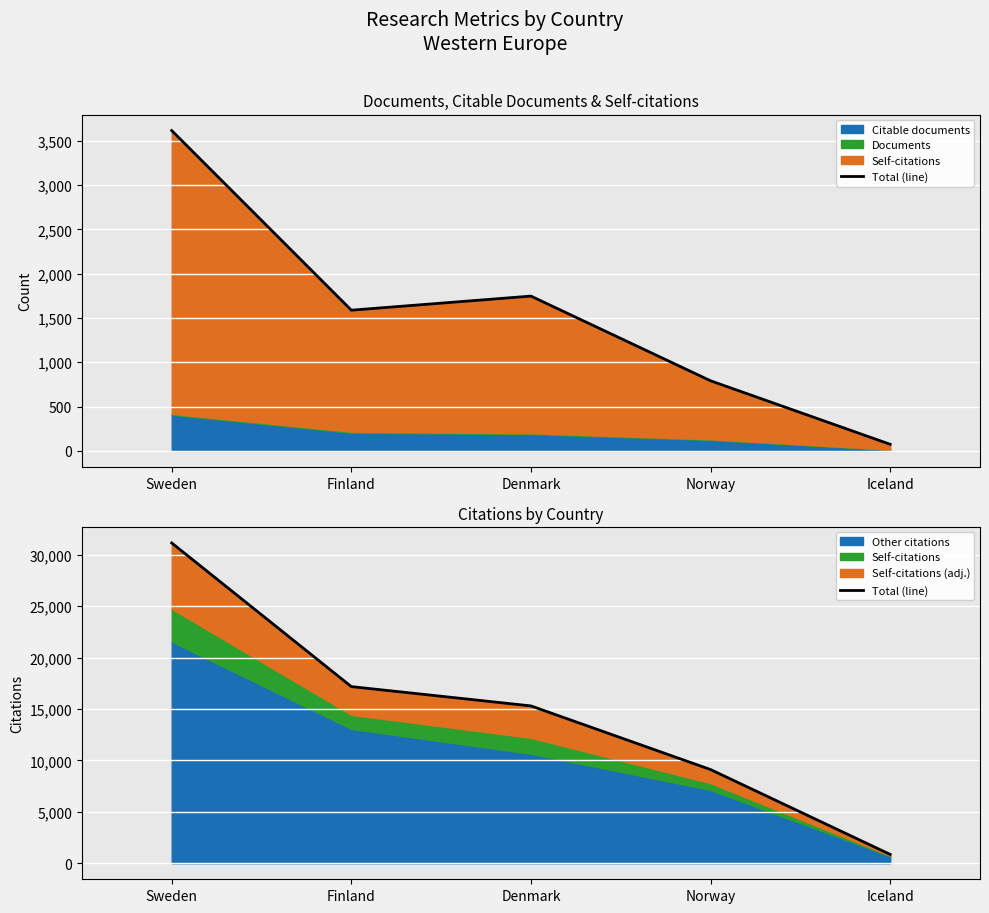

What is the value of the 5th point from the left?

860